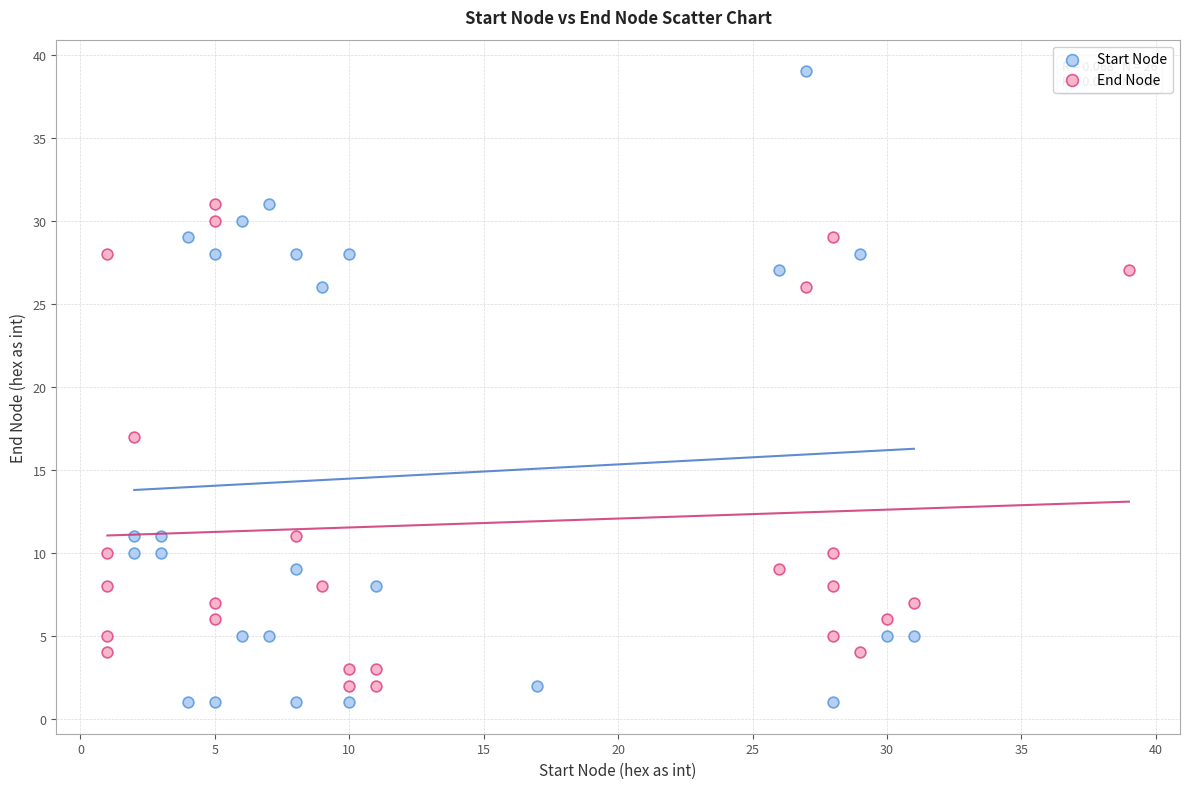

Which series contains the highest Y value?

Start Node